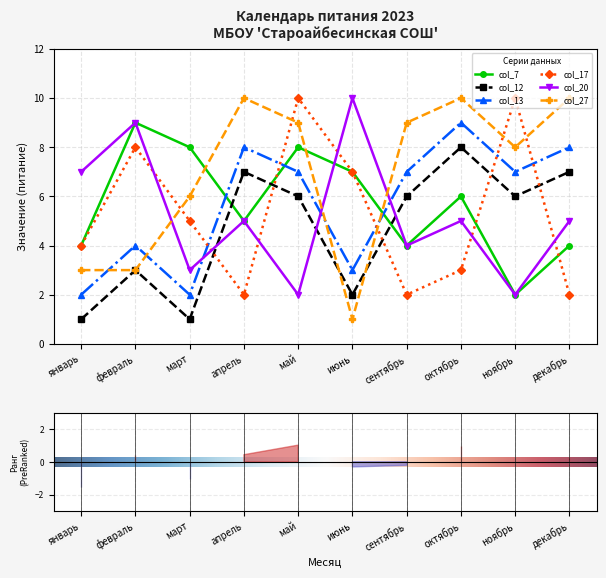

At how many categories does at least one series exceed 2?

10